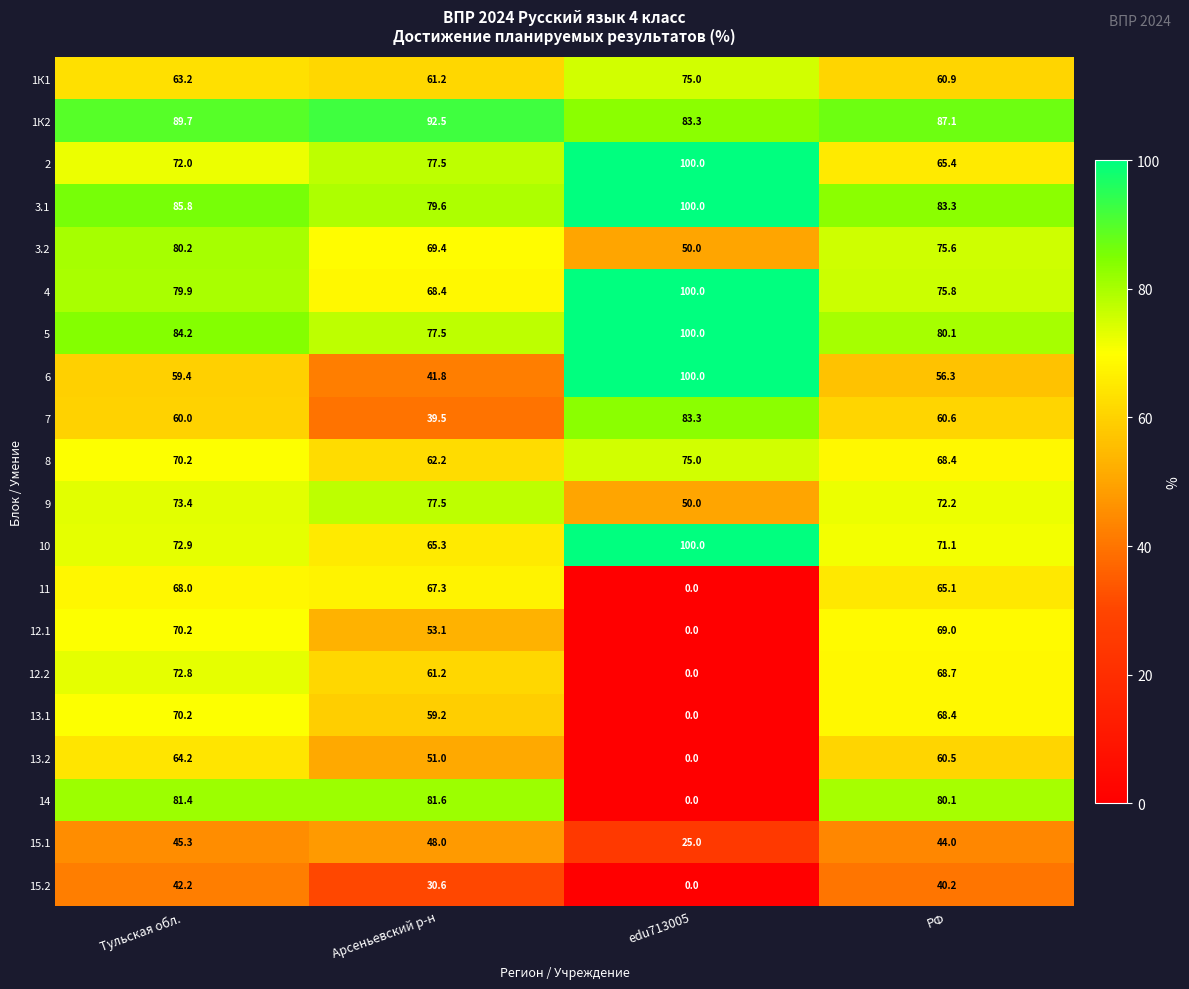

Is it true that 10 equals 65.3 at Арсеньевский р-н?

True